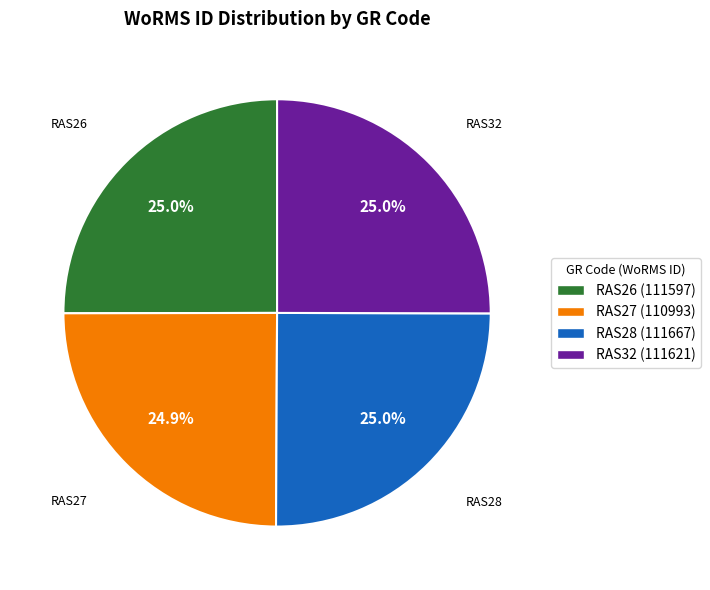

What percentage is NOT represented by RAS27?

75.1%